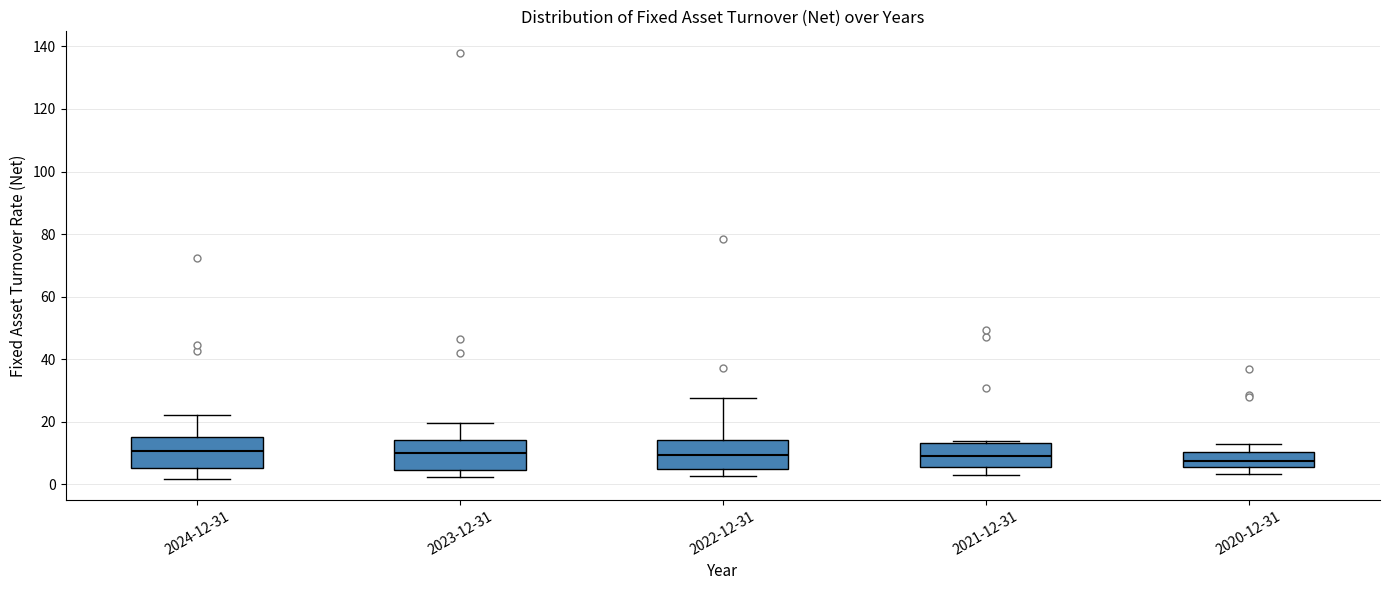

Reading left to right, transcribe this box plot: for each box, give where its median line is, the range the box spans, and where its two whiskers end, as read against the y-axis. The values are not printed on the chart, so give them approximately, as read against the axis.

2024-12-31: median 10, box 6 to 16, whiskers 2 to 22
2023-12-31: median 10, box 4 to 14, whiskers 2 to 20
2022-12-31: median 10, box 4 to 14, whiskers 2 to 28
2021-12-31: median 10, box 6 to 14, whiskers 2 to 14
2020-12-31: median 8, box 6 to 10, whiskers 4 to 12